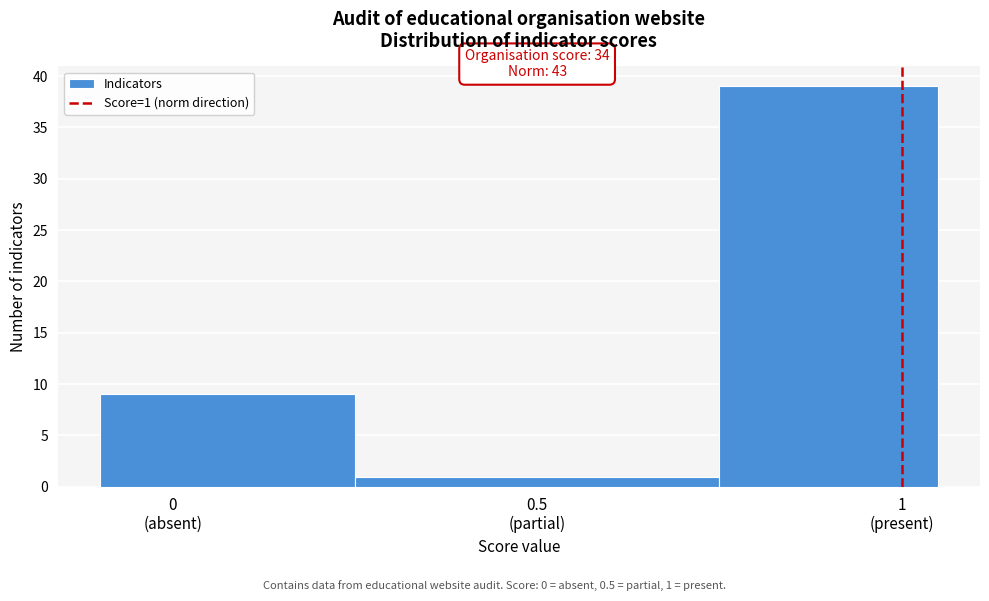

Reading left to right, list all the values displayed in this chart.

9	1	39